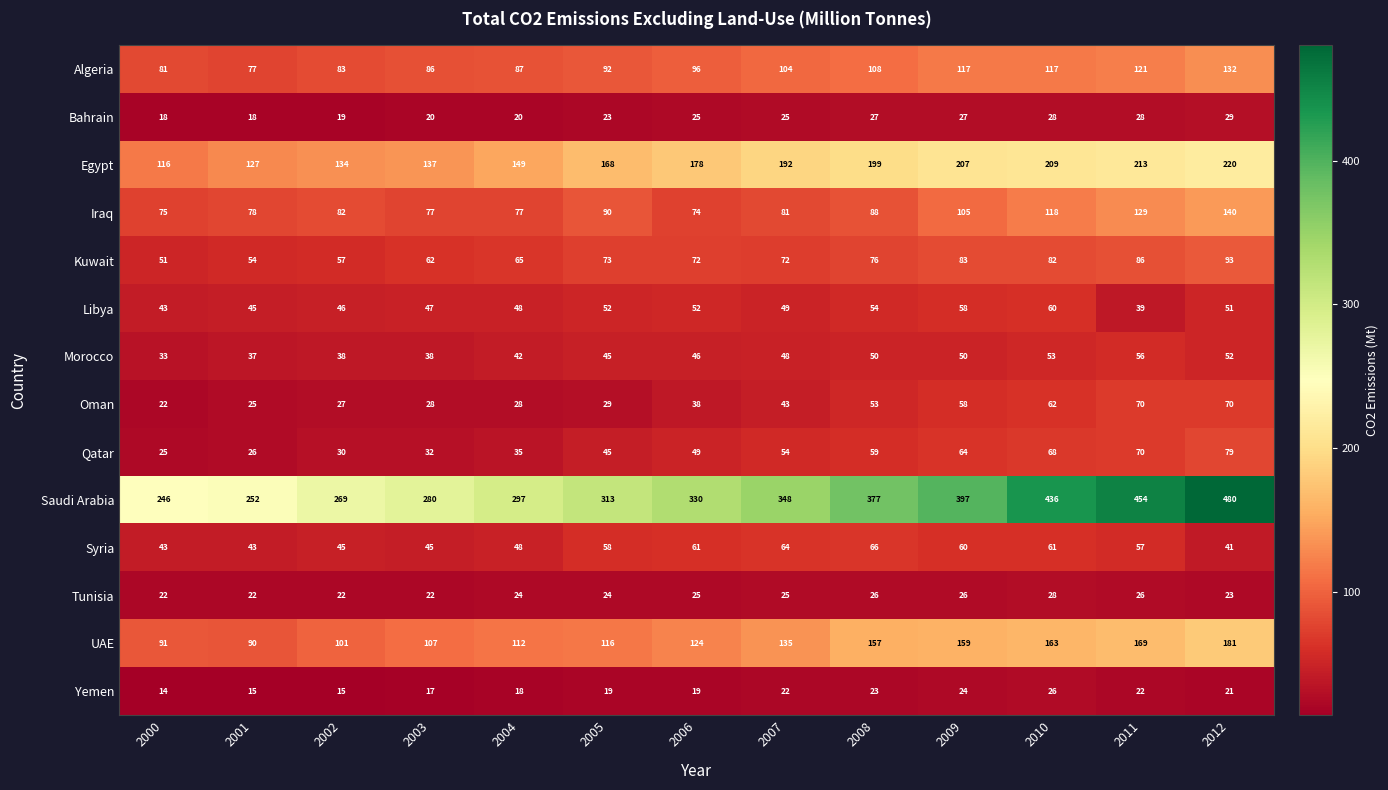

Where is UAE nearest to the value 135?

2007